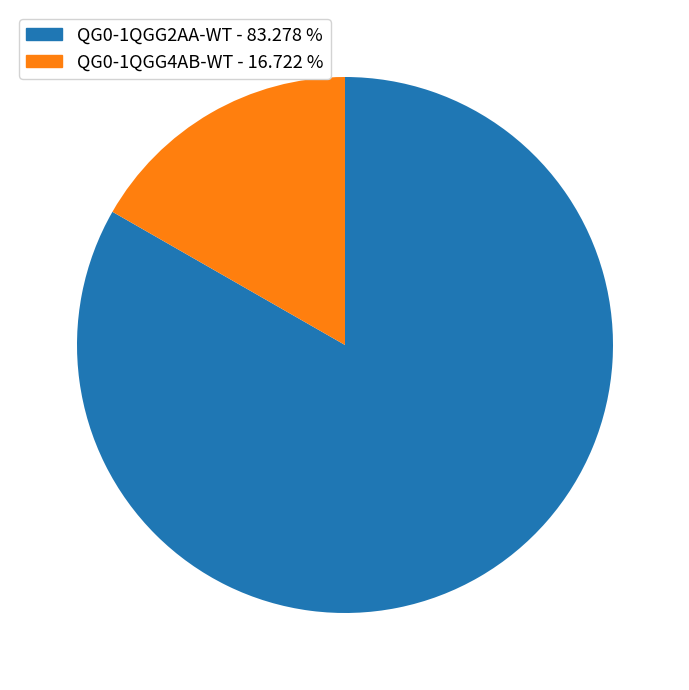

Is QG0-1QGG4AB-WT the majority of the pie?

No